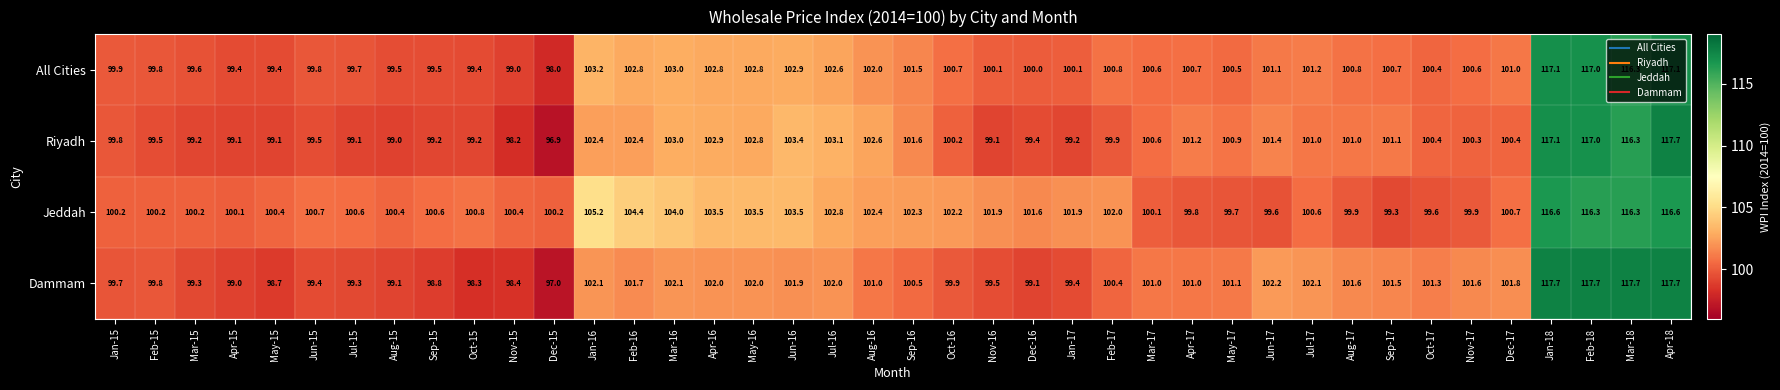

The value of Dammam at Jun-16 is 101.9. True or false?

True